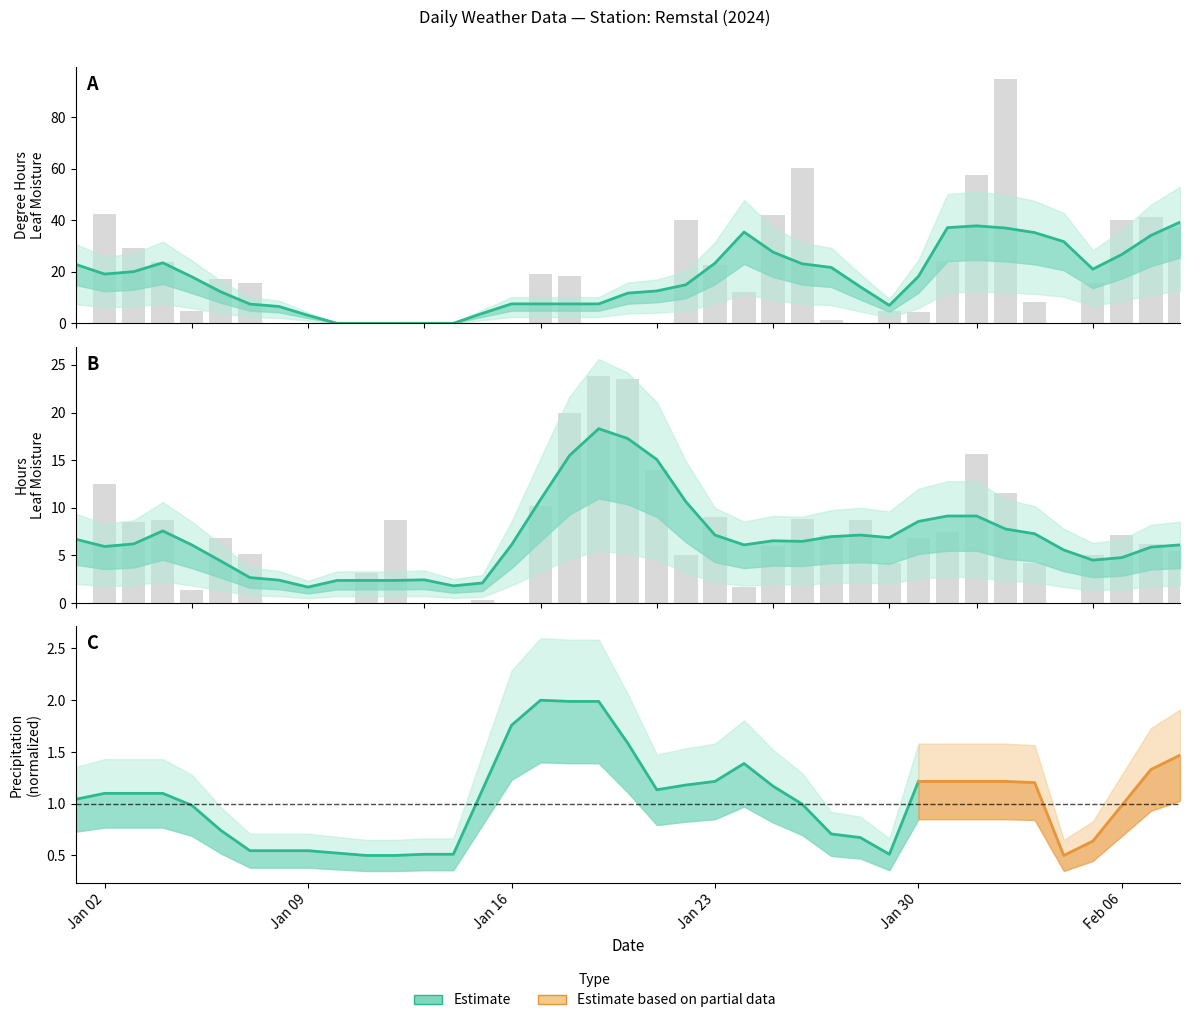

How many series are shown in this chart?

2